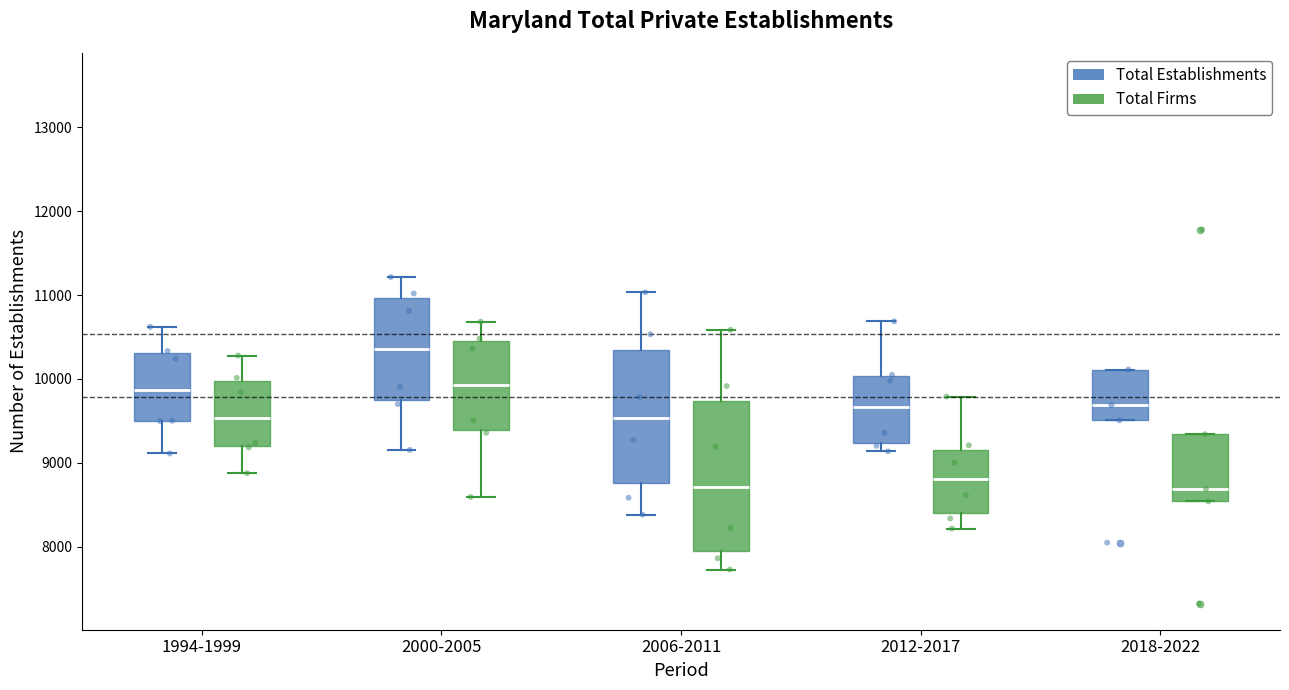

Comparing the boxes themselves (not the whiskers), which one is the tallest?

2006-2011 (Total Firms)